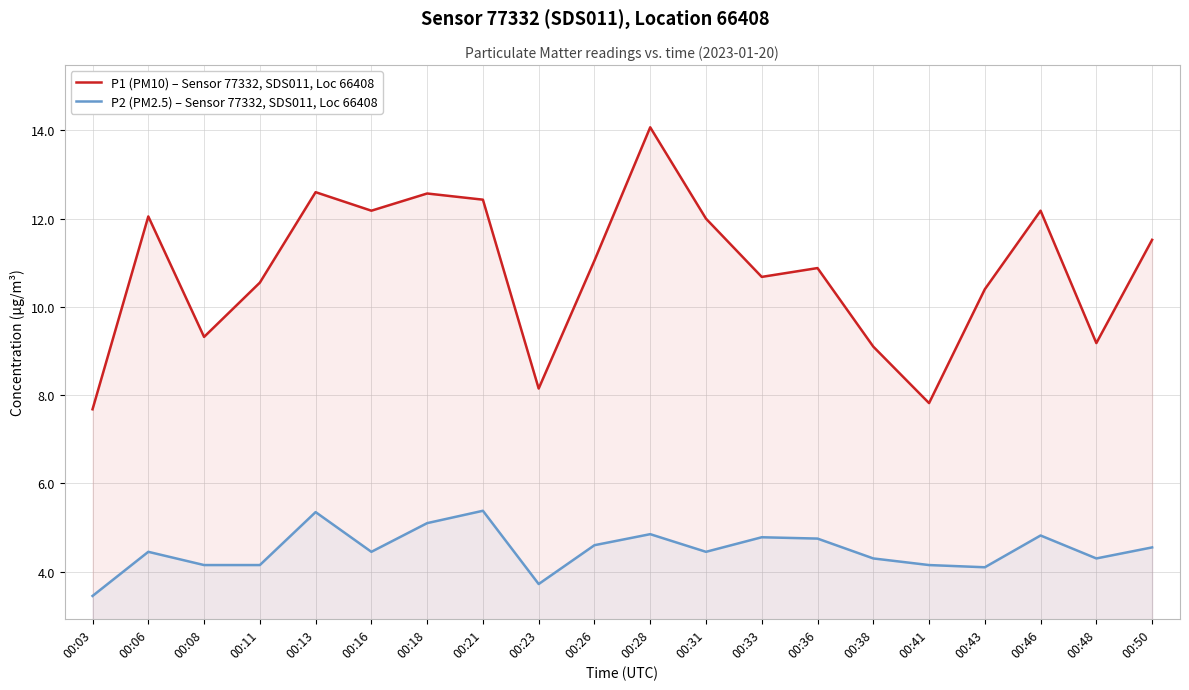

Does the chart have visible grid lines?

Yes